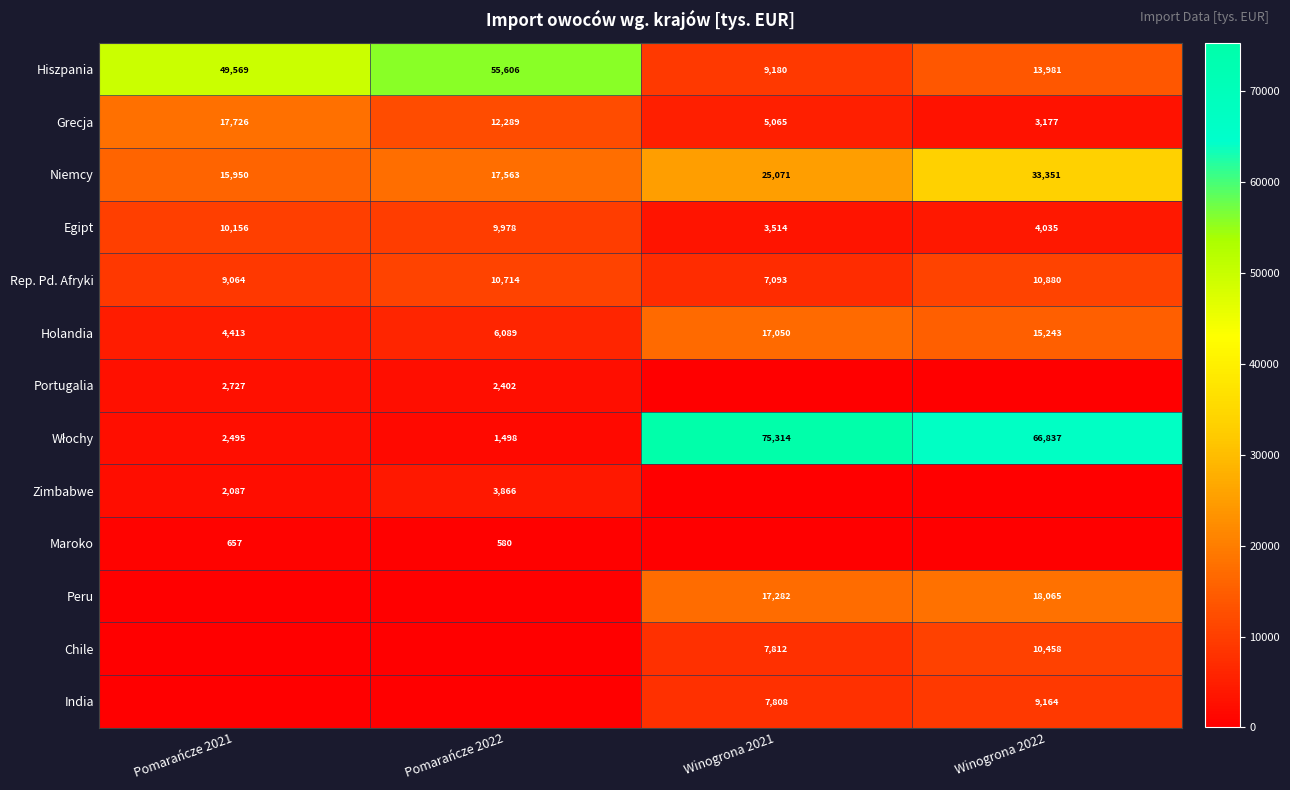

Which category has the lowest value in the Egipt series?

Winogrona 2021